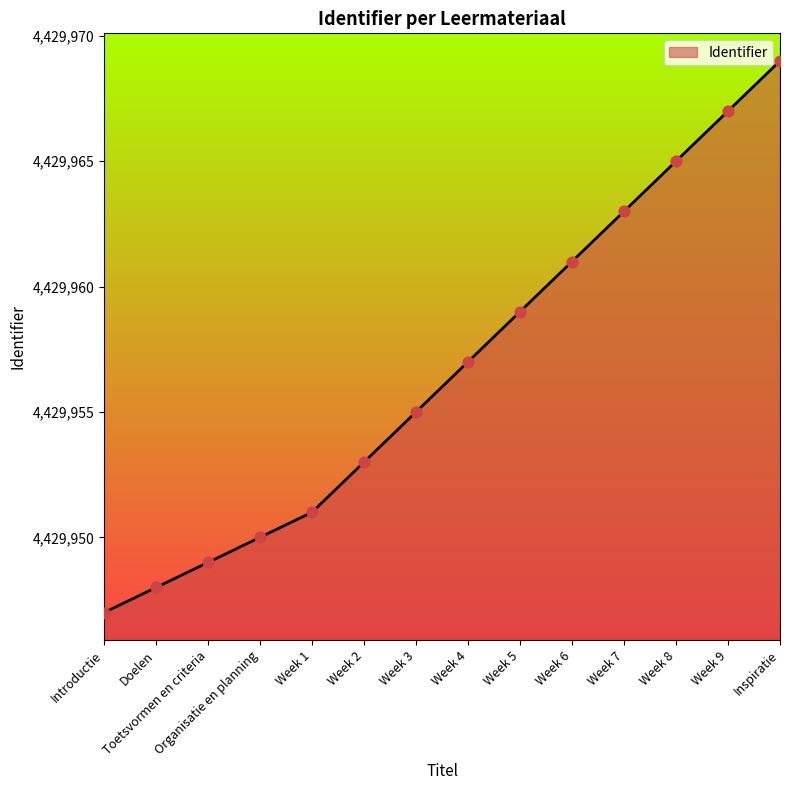

What is the ratio of the value at Toetsvormen en criteria to the value at Introductie?

1.0